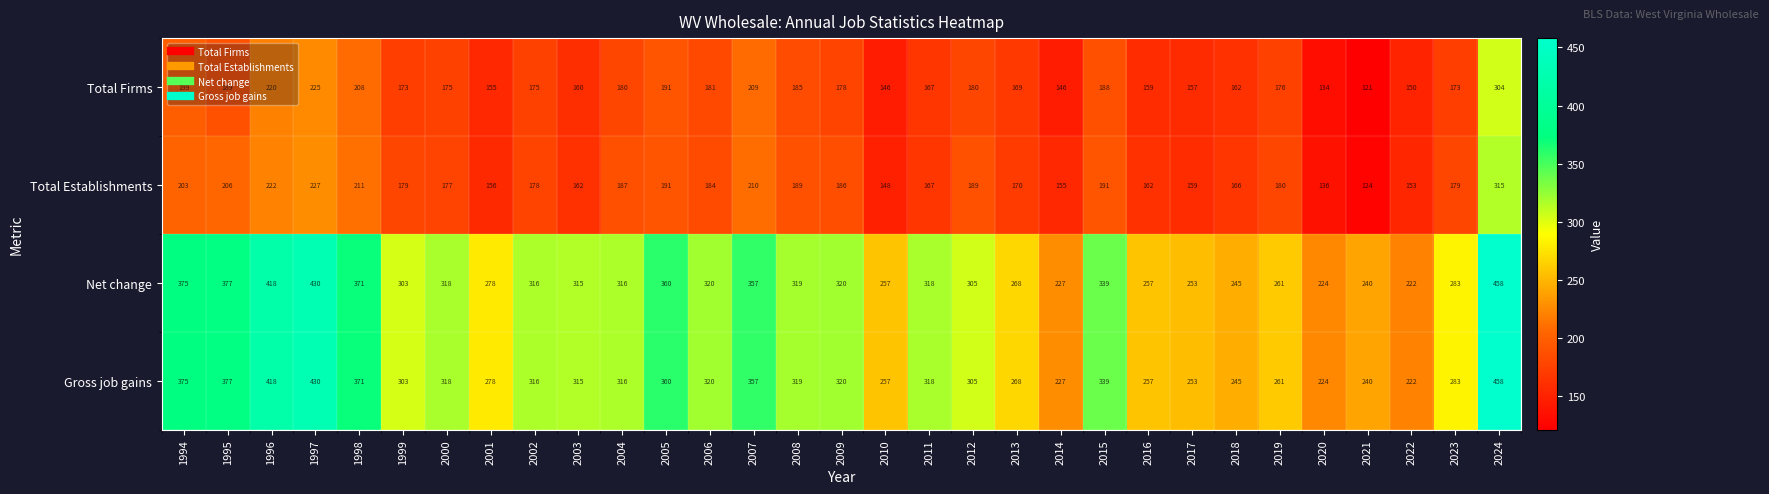

Which category has the lowest value in the Gross job gains series?

2022